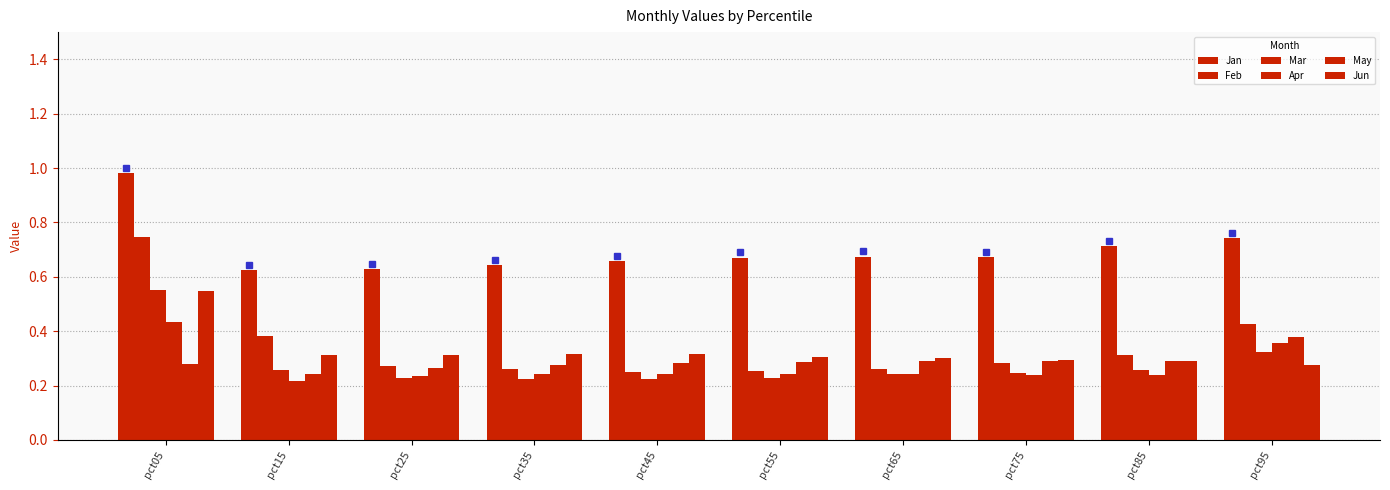

The value of May at pct65 is 0.3. True or false?

True